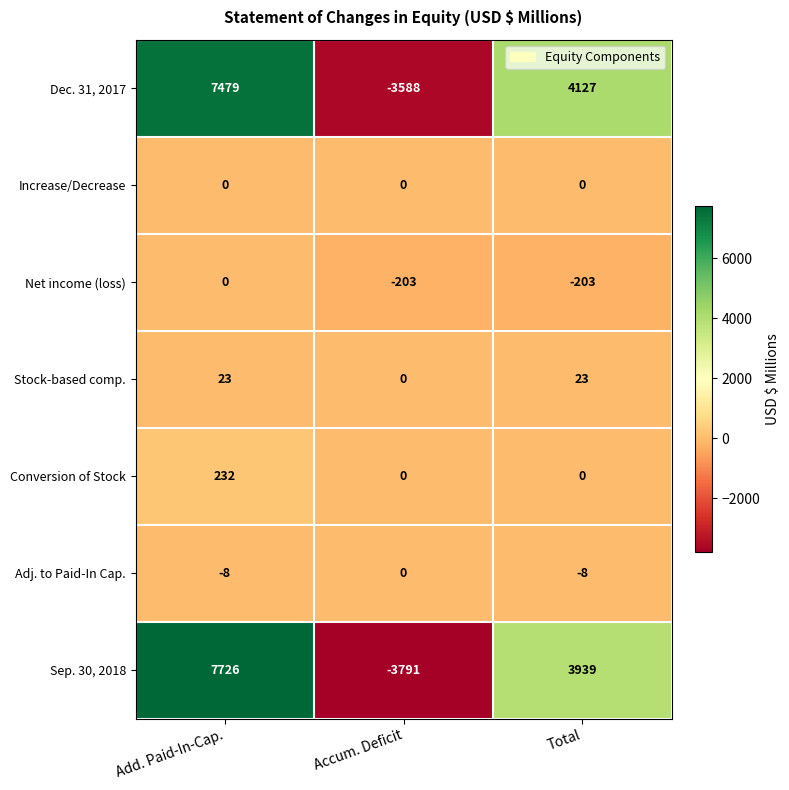

Which category has the lowest value across all series?

Accum. Deficit